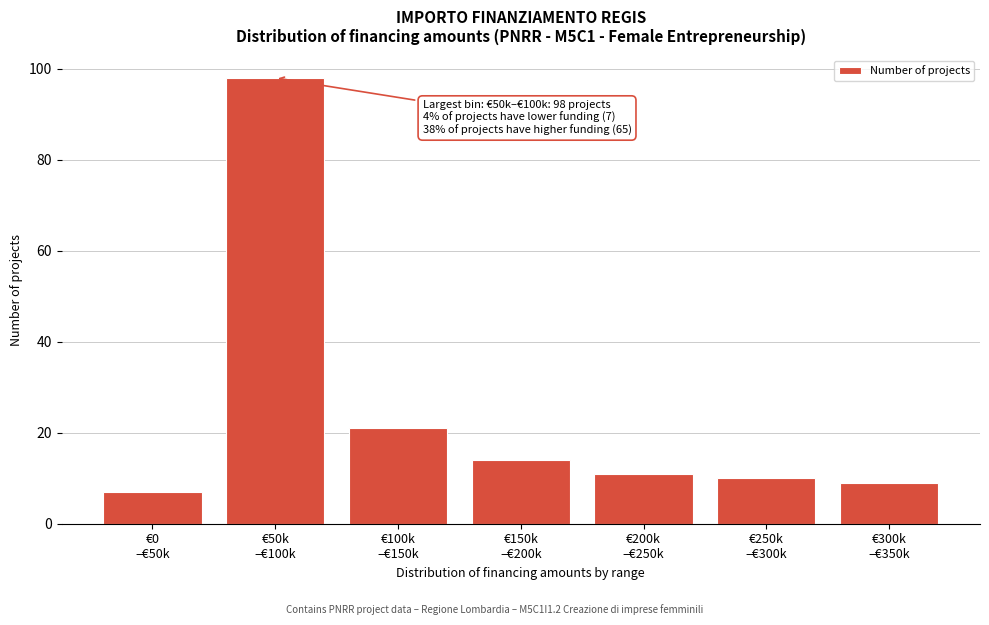

Reading right to left, extract all data points from this chart.

9	10	11	14	21	98	7